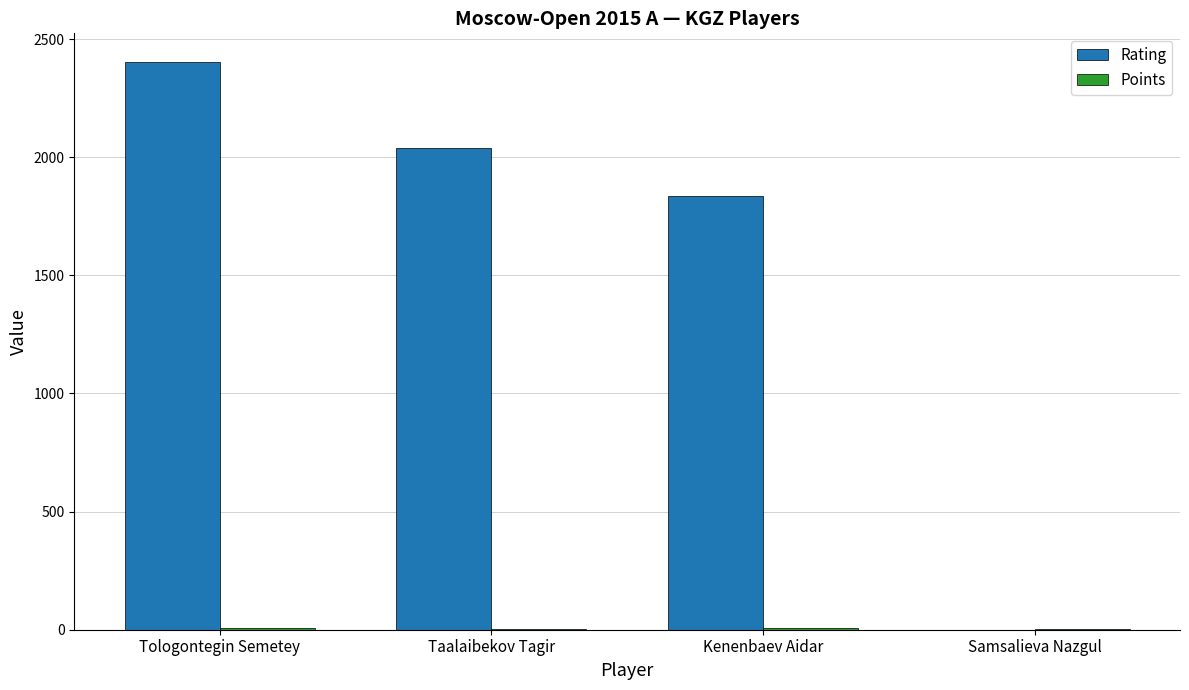

Which series has the largest total across all categories?

Rating